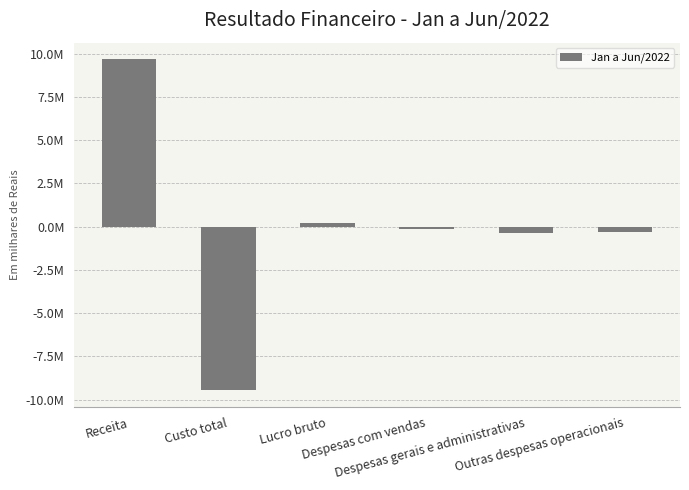

What is the label of the 3rd bar from the left?

Lucro bruto